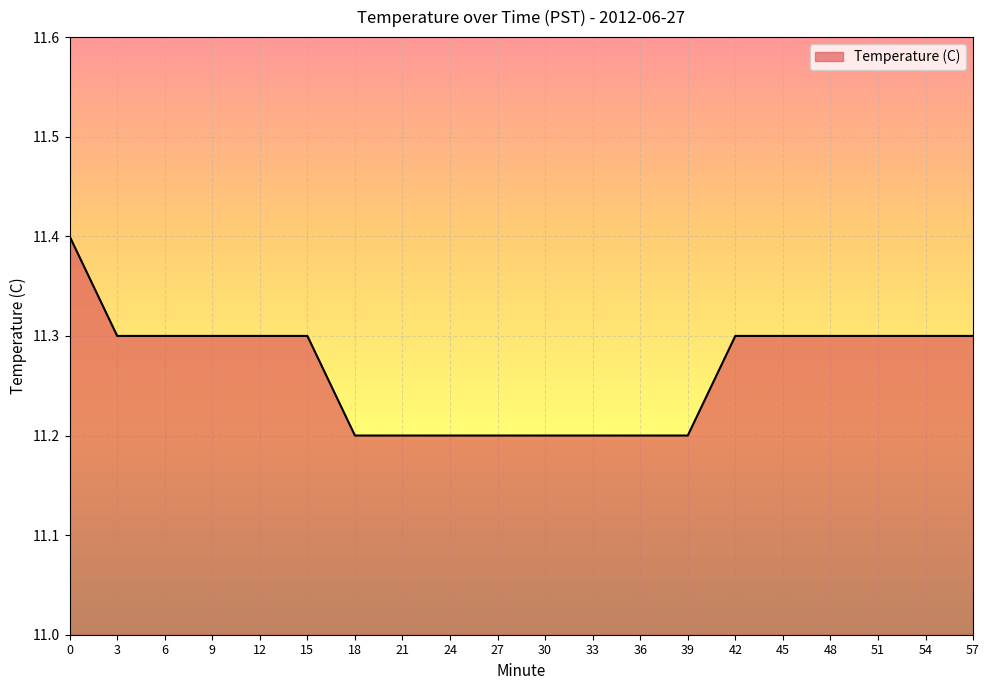

What is the ratio of the value at 21 to the value at 48?

1.0